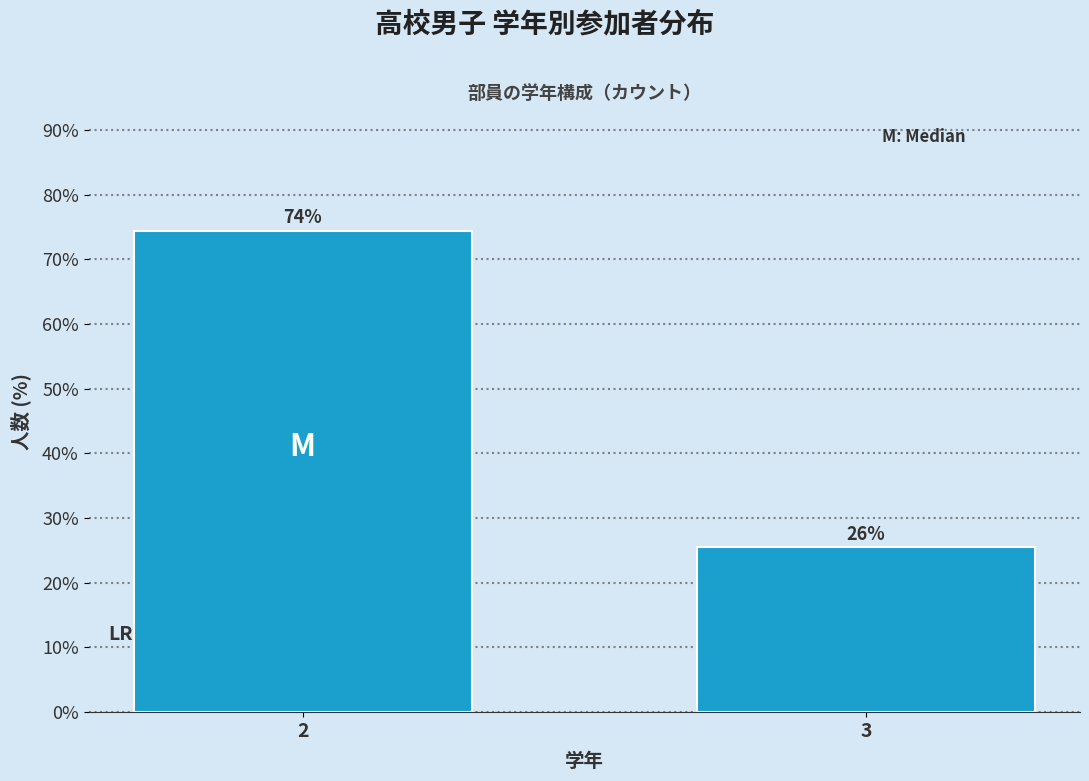

Does the chart contain any negative values?

No